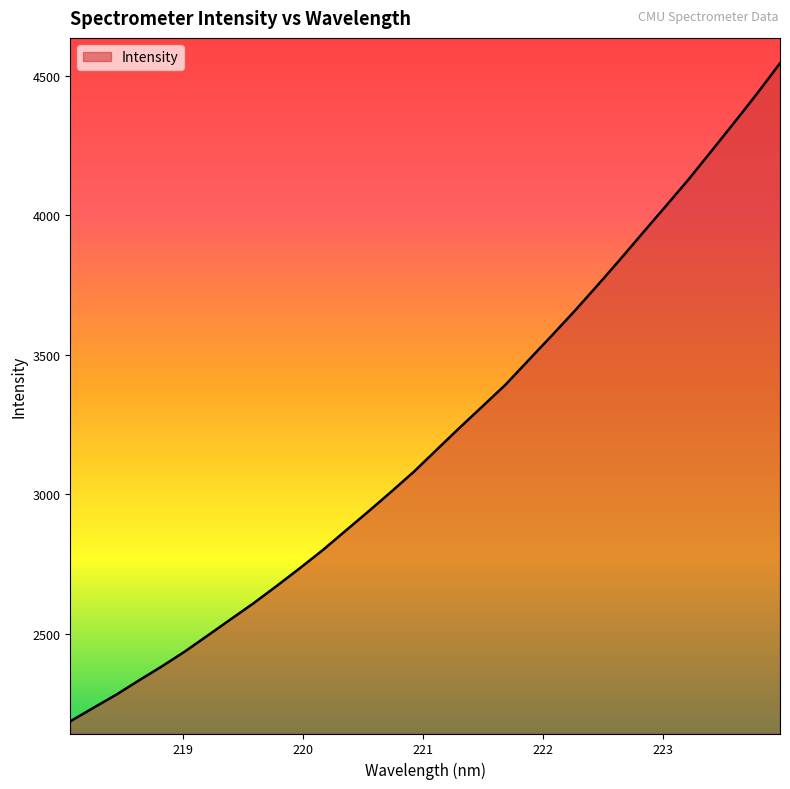

What is the minimum value shown in the chart?

2186.7